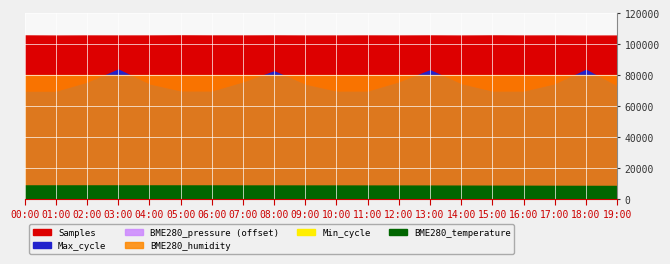

What is the total value across all series at 02:00?

281485.5